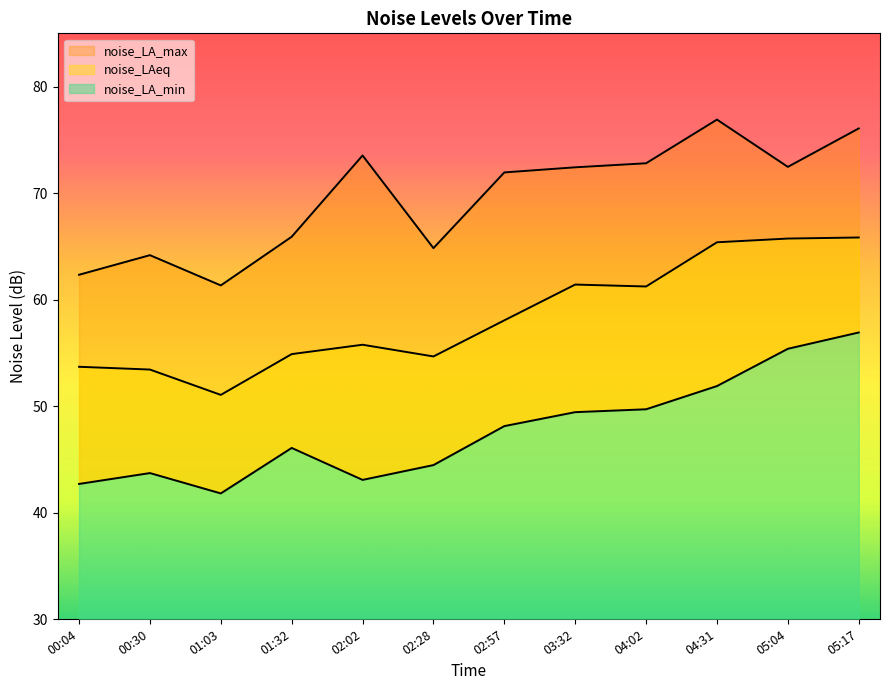

At which category does noise_LA_max reach its first local peak?

00:30